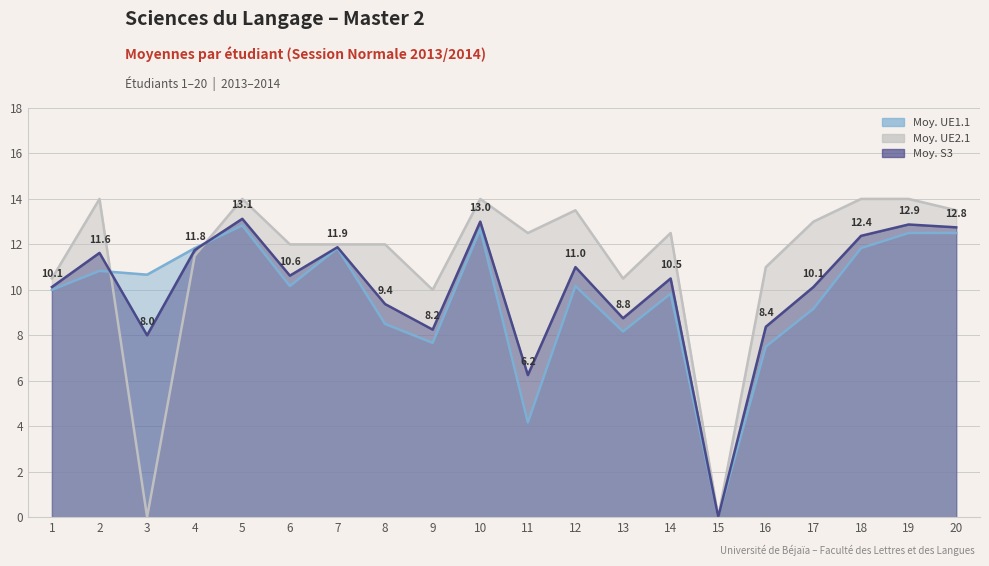

What is the difference between the highest and lowest values at 16?

3.5